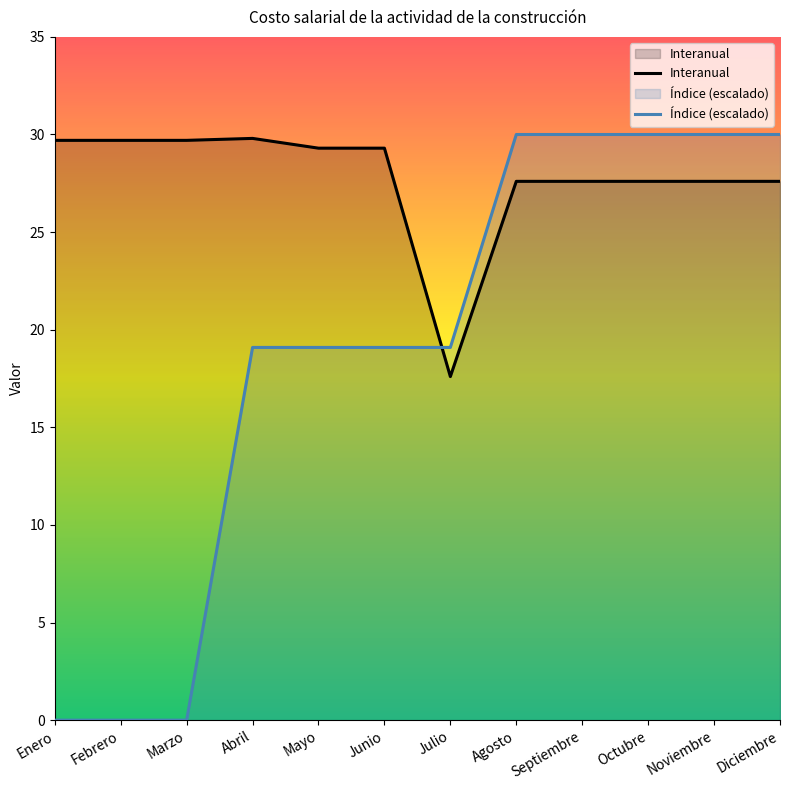

Where does the Índice series first go above 19?

Abril